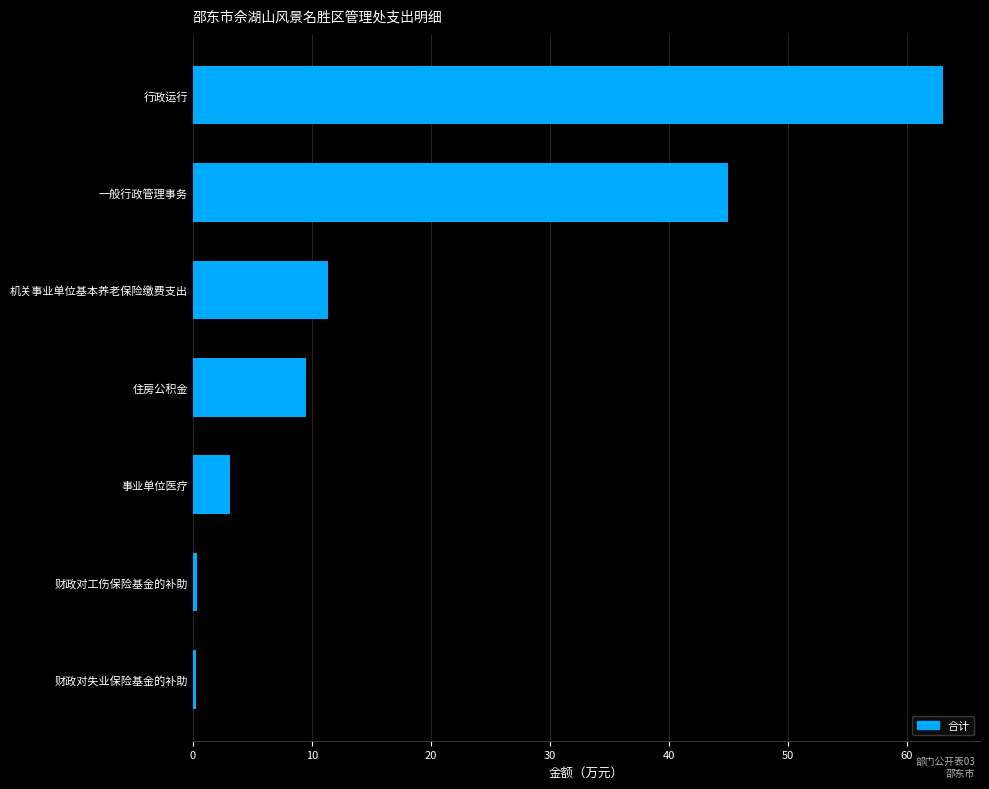

What is the difference between the maximum and second lowest values?

62.7